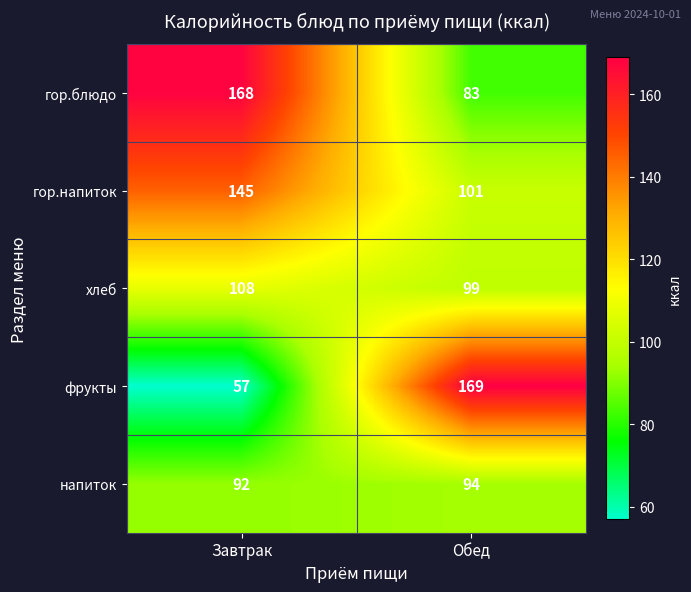

Reading left to right, list all the values displayed in this chart.

гор.блюдо: 168	83
гор.напиток: 145	101
хлеб: 108	99
фрукты: 57	169
напиток: 92	94